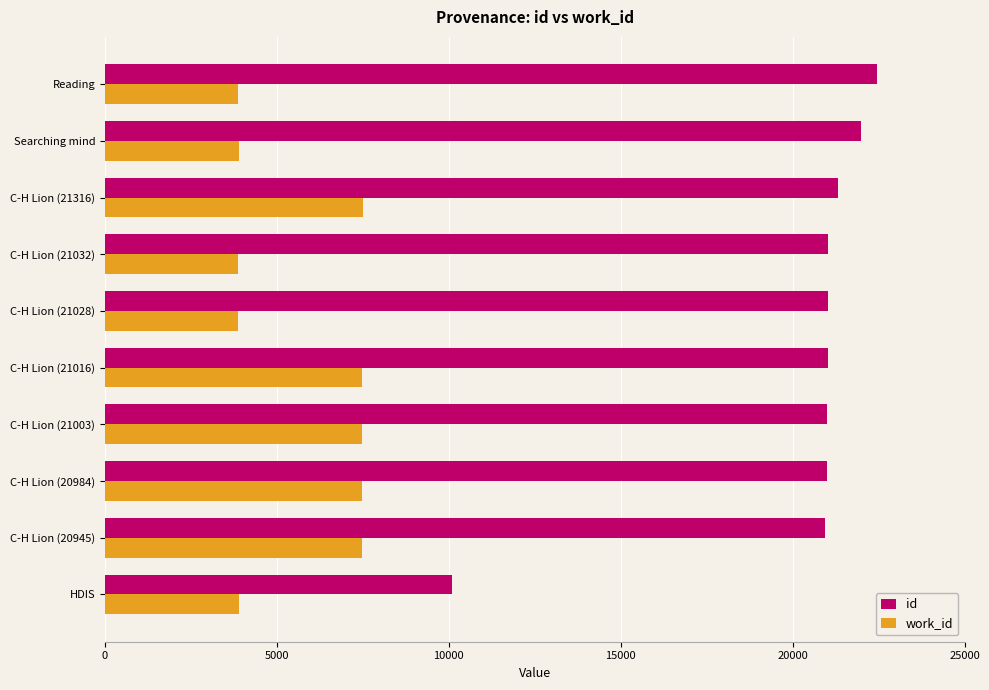

What is the lowest value of the id series?

10084